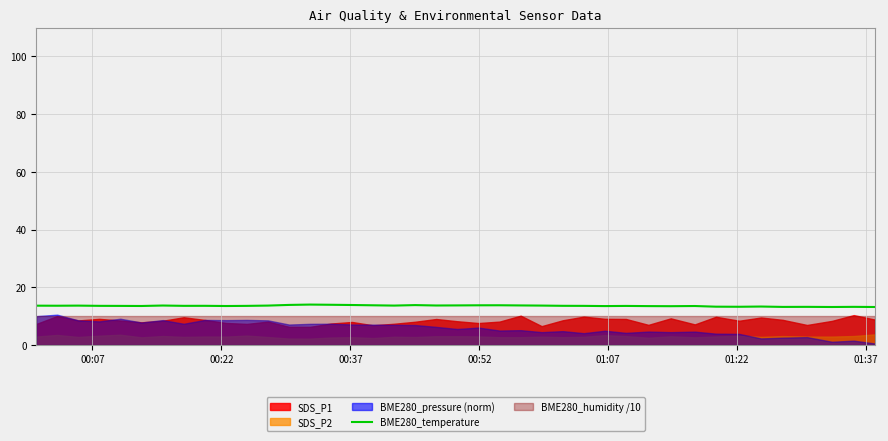

What is the minimum value for BME280_temperature?

13.2